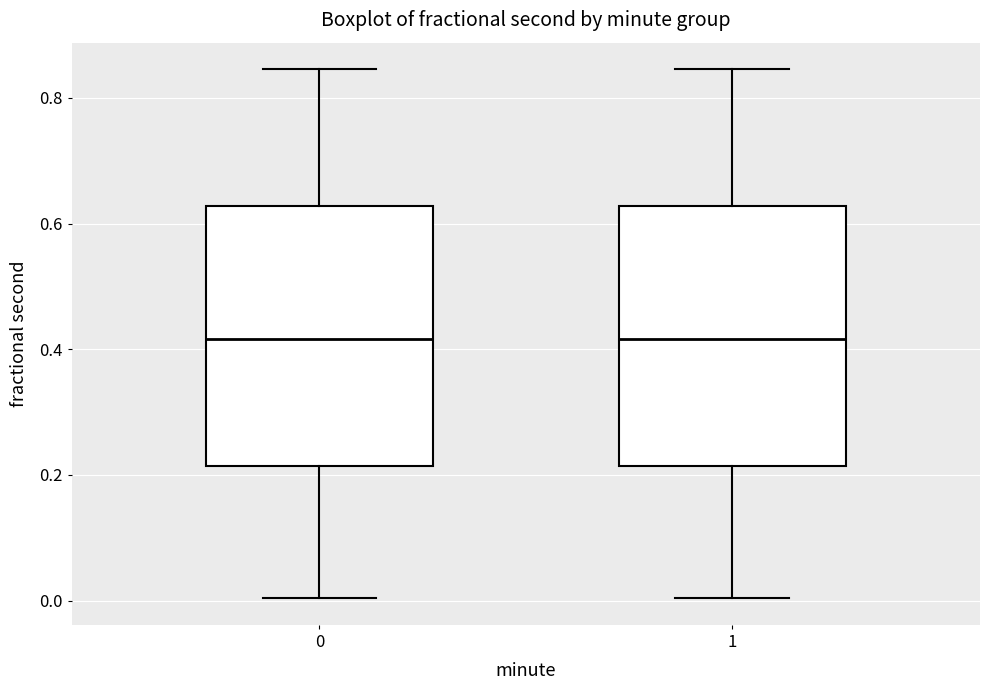

Reading left to right, read every box against the y-axis: the position of its median line, the range the box covers, and the ends of its whiskers. The values are not printed on the chart, so give them approximately, as read against the axis.

0: median 0.42, box 0.22 to 0.62, whiskers 0.00 to 0.84
1: median 0.42, box 0.22 to 0.62, whiskers 0.00 to 0.84